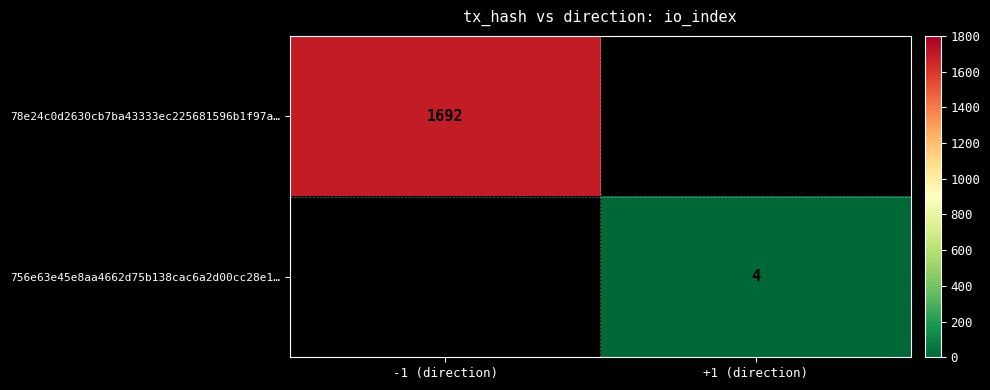

The value of 756e63e45e8aa4662d75b138cac6a2d00cc28e1… at +1 (direction) is 4. True or false?

True